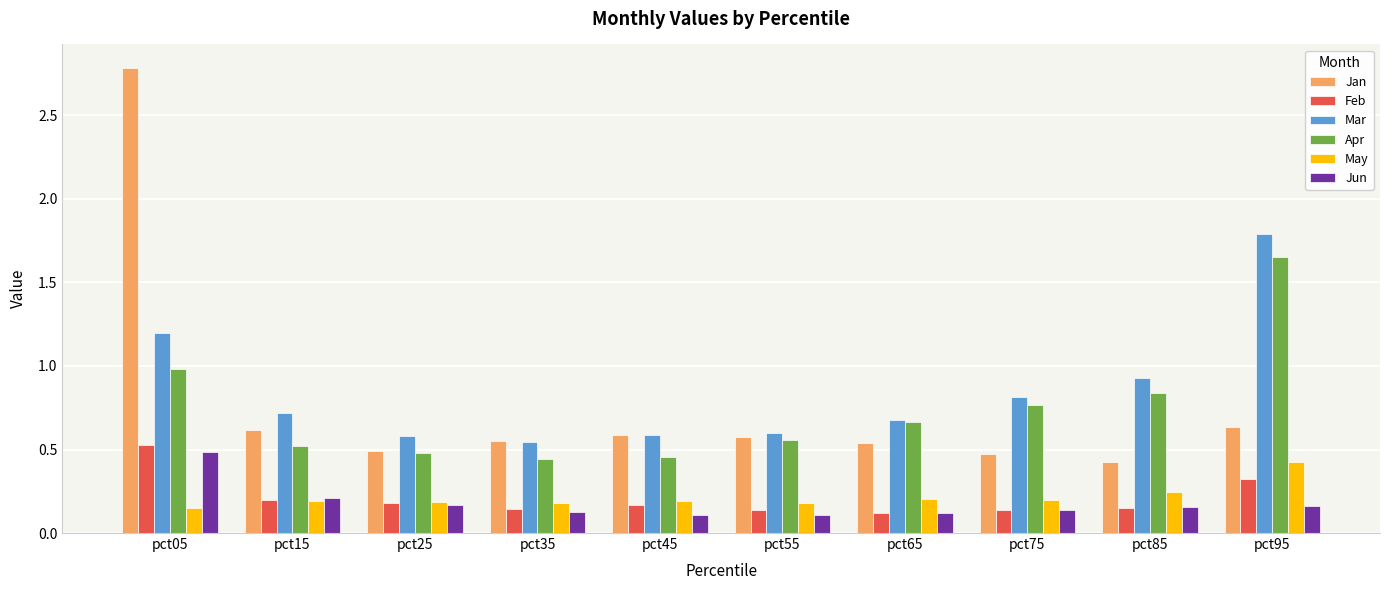

The Apr series shows 0.5 at pct15. True or false?

True